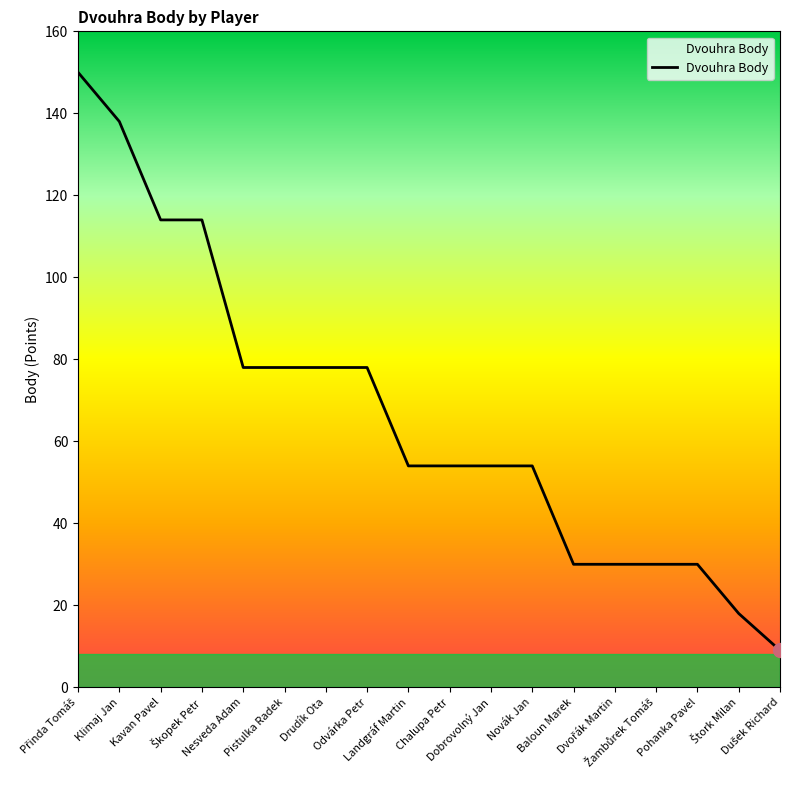

What is the maximum value shown in the chart?

150